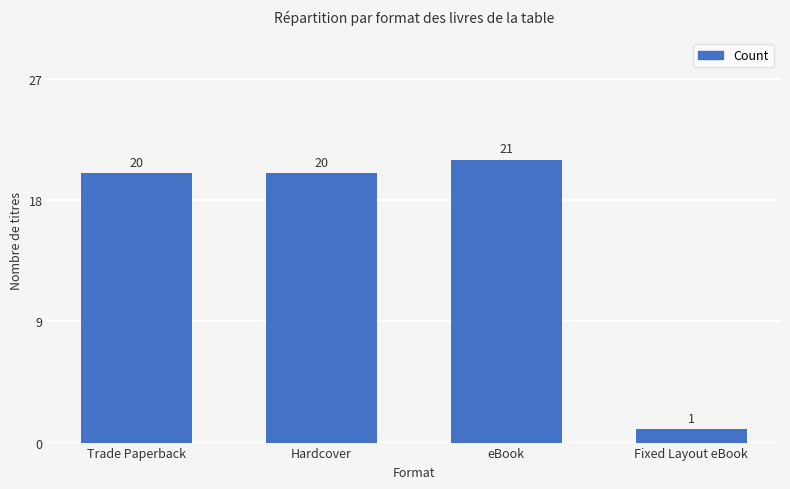

Reading left to right, extract all data points from this chart.

20	20	21	1